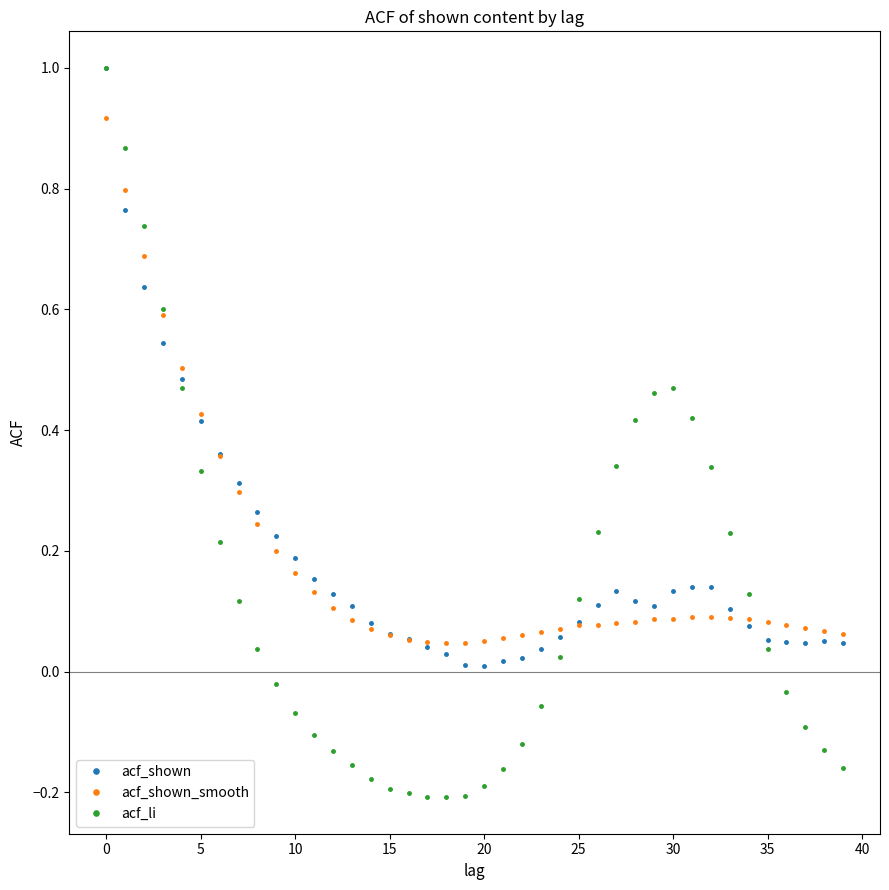

What is the maximum value shown in the chart?

1.0